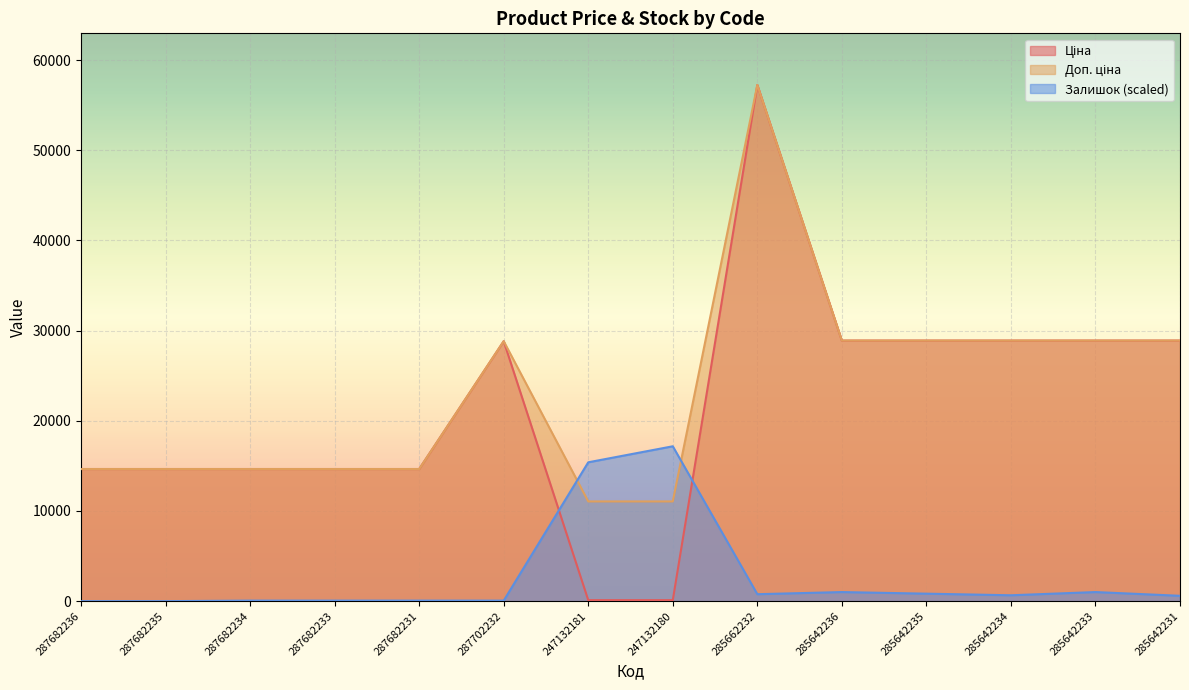

Reading left to right, what are all the values shown in this chart?

Ціна: 287682236=14649.6	287682235=14649.6	287682234=14649.6	287682233=14649.6	287682231=14649.6	287702232=28821.8	247132181=110.5	247132180=110.5	285662232=57235.5	285642236=28890.3	285642235=28890.3	285642234=28890.3	285642233=28890.3	285642231=28890.3
Доп. ціна: 287682236=14649.6	287682235=14649.6	287682234=14649.6	287682233=14649.6	287682231=14649.6	287702232=28821.8	247132181=11055.0	247132180=11055.0	285662232=57235.5	285642236=28890.3	285642235=28890.3	285642234=28890.3	285642233=28890.3	285642231=28890.3
Залишок: 287682236=0.0	287682235=0.0	287682234=59.2	287682233=59.2	287682231=59.2	287702232=59.2	247132181=15394.4	247132180=17170.6	285662232=769.7	285642236=1006.6	285642235=828.9	285642234=651.3	285642233=1006.6	285642231=592.1